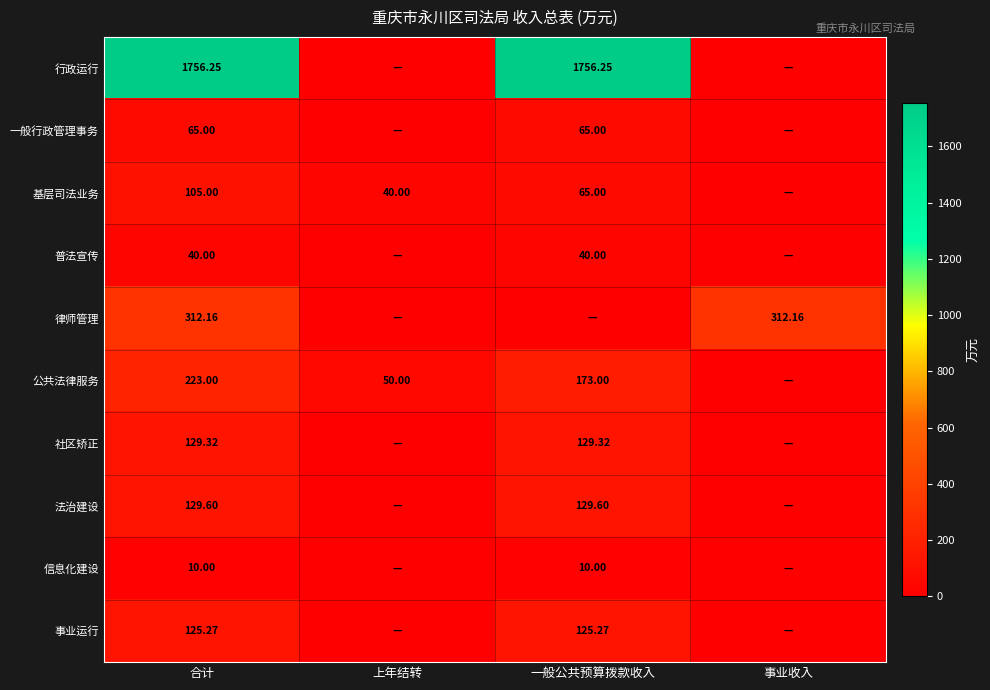

At 合计, list the series in order from largest to smallest.

行政运行, 律师管理, 公共法律服务, 法治建设, 社区矫正, 事业运行, 基层司法业务, 一般行政管理事务, 普法宣传, 信息化建设